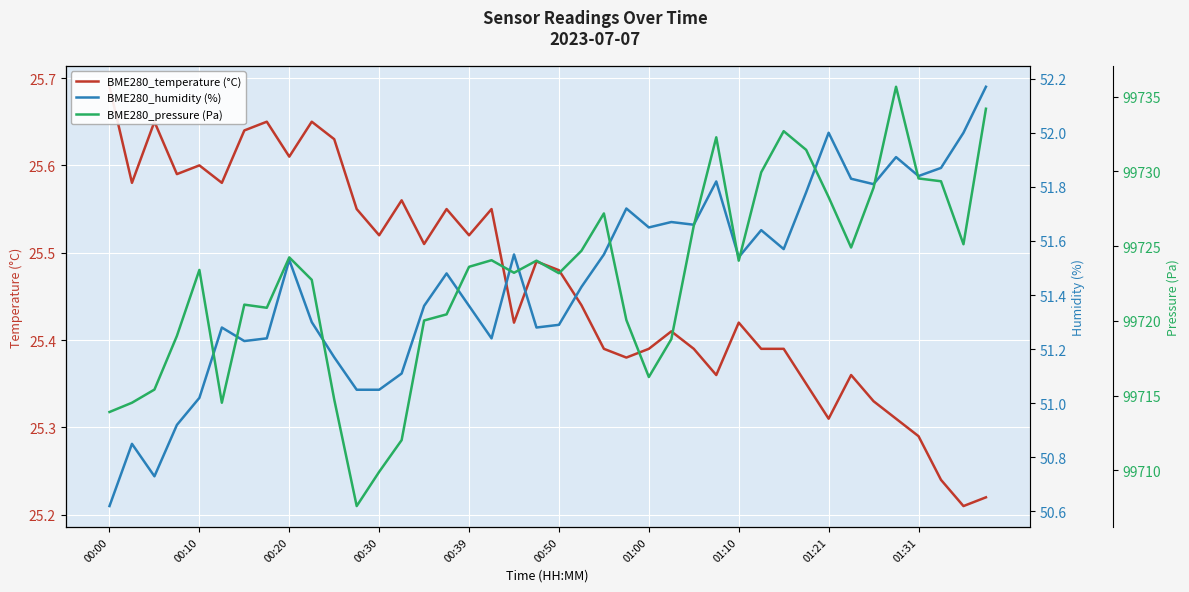

At which category does the chart reach its peak across all series?

35